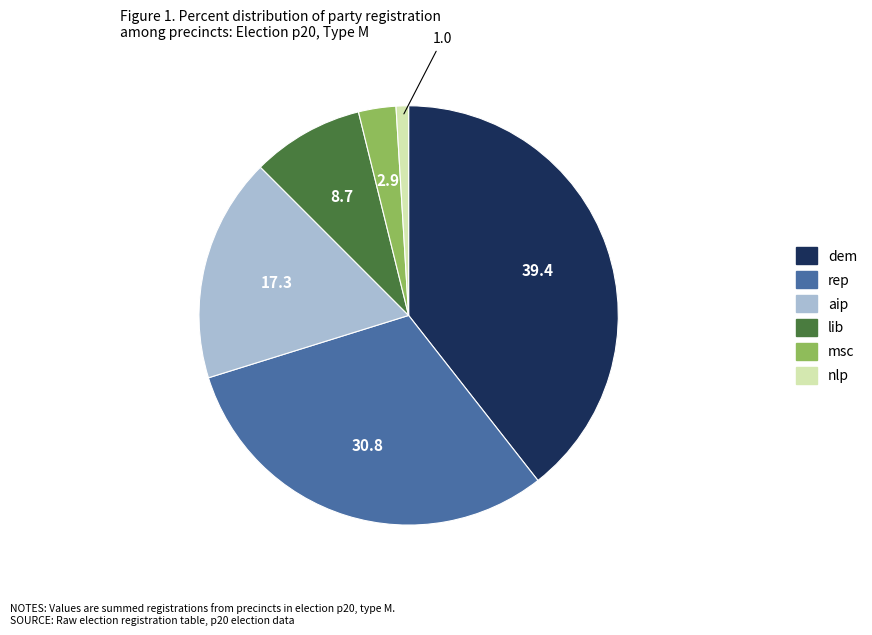

Is it true that rep is 31% of the pie?

True